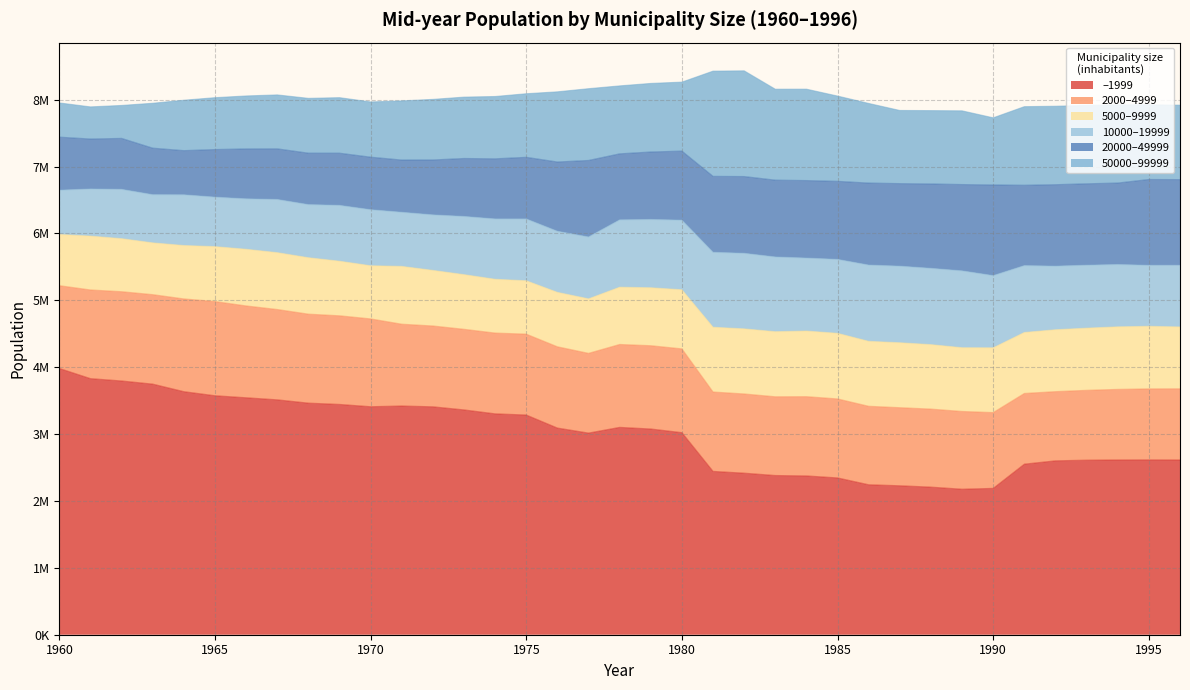

Where is 20000–49999 nearest to the value 1007970?

1979